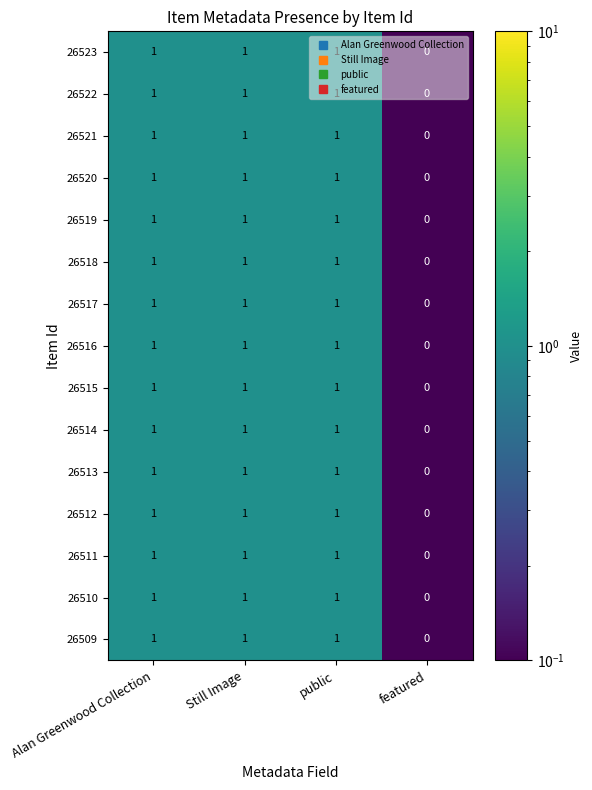

Is the value of 26513 at featured greater than the value of 26514 at public?

No